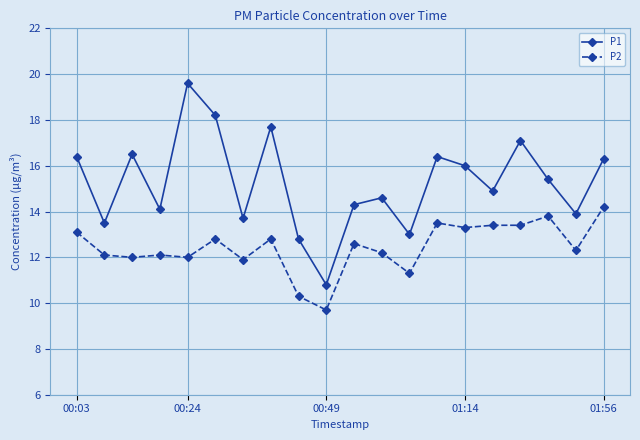

What is the sum of all P1 values?

305.2